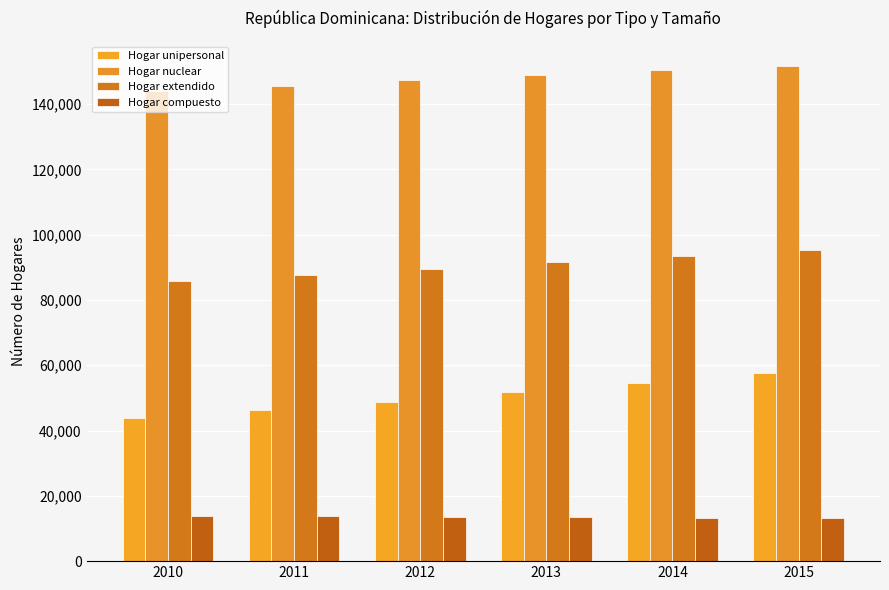

What is the minimum value for Hogar nuclear?

144017.2